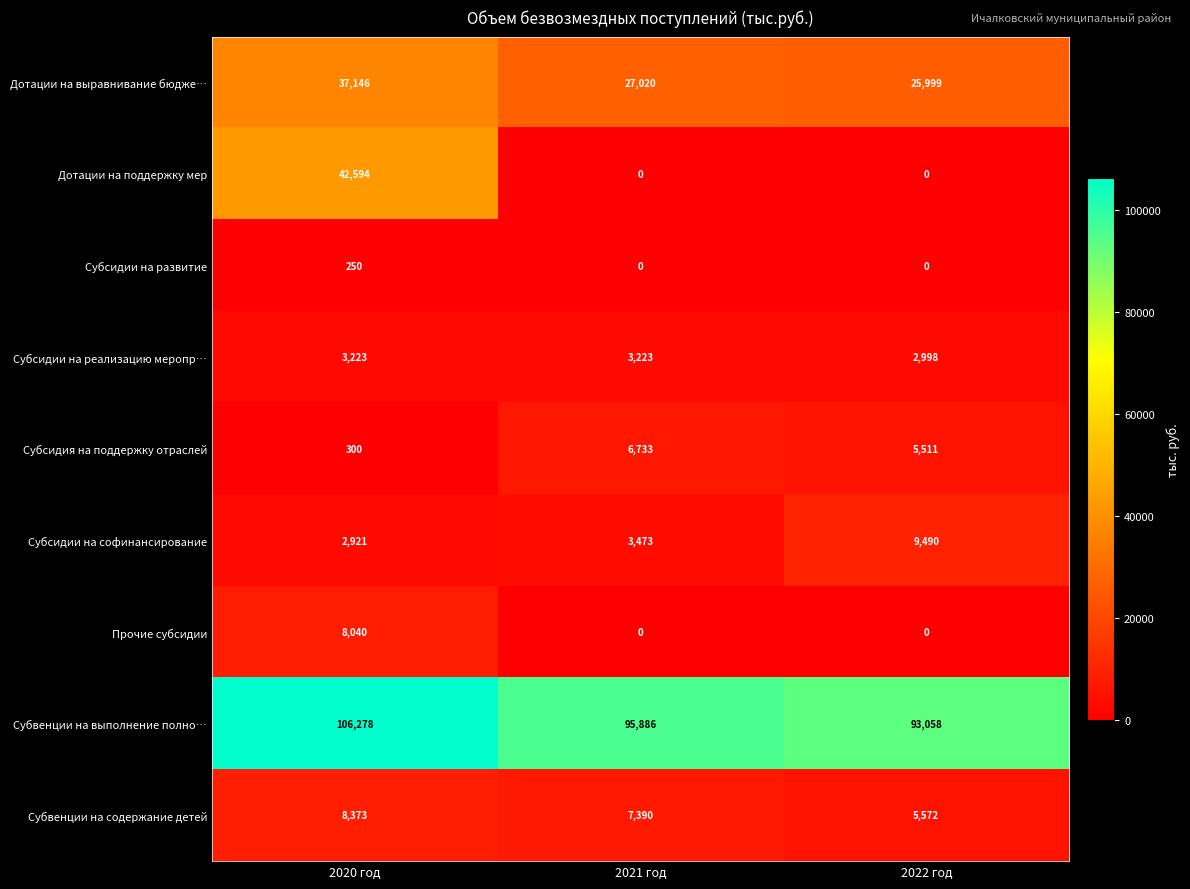

Reading left to right, extract all data points from this chart.

Дотации на выравнивание бюдже…: 37146	27020	25999
Дотации на поддержку мер: 42594	0	0
Субсидии на развитие: 250	0	0
Субсидии на реализацию меропр…: 3223	3223	2998
Субсидия на поддержку отраслей: 300	6733	5511
Субсидии на софинансирование: 2921	3473	9490
Прочие субсидии: 8040	0	0
Субвенции на выполнение полно…: 106278	95886	93058
Субвенции на содержание детей: 8373	7390	5572